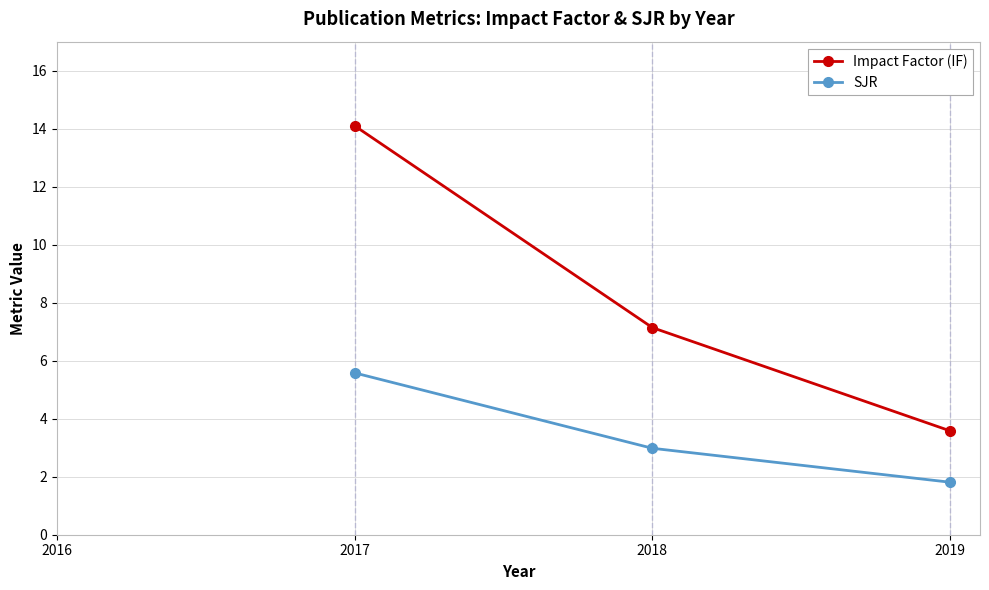

What is the difference between the maximum and minimum values in the SJR series?

3.8